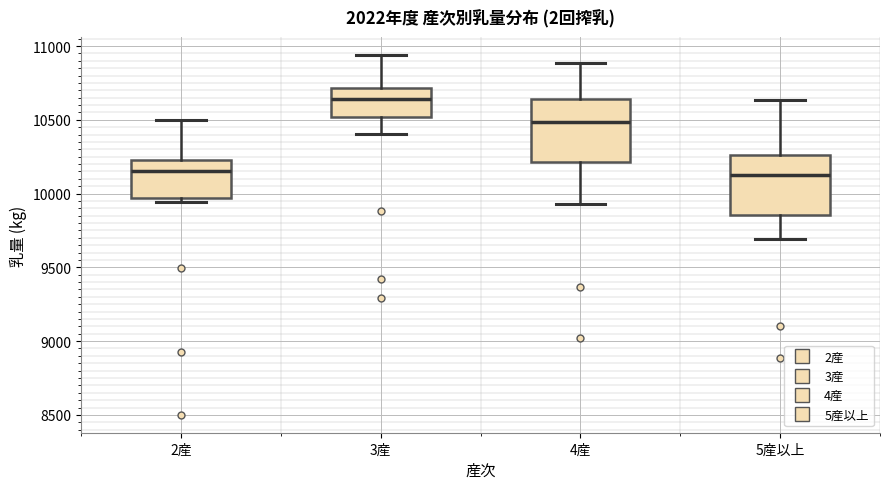

Reading left to right, read every box against the y-axis: the position of its median line, the range the box covers, and the ends of its whiskers. The values are not printed on the chart, so give them approximately, as read against the axis.

2産: median 10150, box 9950 to 10250, whiskers 9950 (just below the box's lower edge) to 10500
3産: median 10650, box 10500 to 10700, whiskers 10400 to 10950
4産: median 10500, box 10200 to 10650, whiskers 9950 to 10900
5産以上: median 10100, box 9850 to 10250, whiskers 9700 to 10650